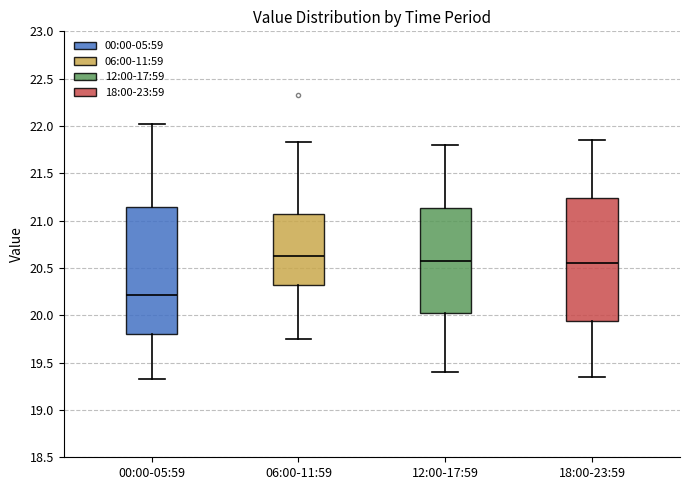

Reading left to right, read every box against the y-axis: the position of its median line, the range the box covers, and the ends of its whiskers. The values are not printed on the chart, so give them approximately, as read against the axis.

00:00-05:59: median 20.20, box 19.80 to 21.15, whiskers 19.35 to 22.00
06:00-11:59: median 20.65, box 20.35 to 21.10, whiskers 19.75 to 21.85
12:00-17:59: median 20.60, box 20.05 to 21.15, whiskers 19.40 to 21.80
18:00-23:59: median 20.55, box 19.95 to 21.25, whiskers 19.35 to 21.85